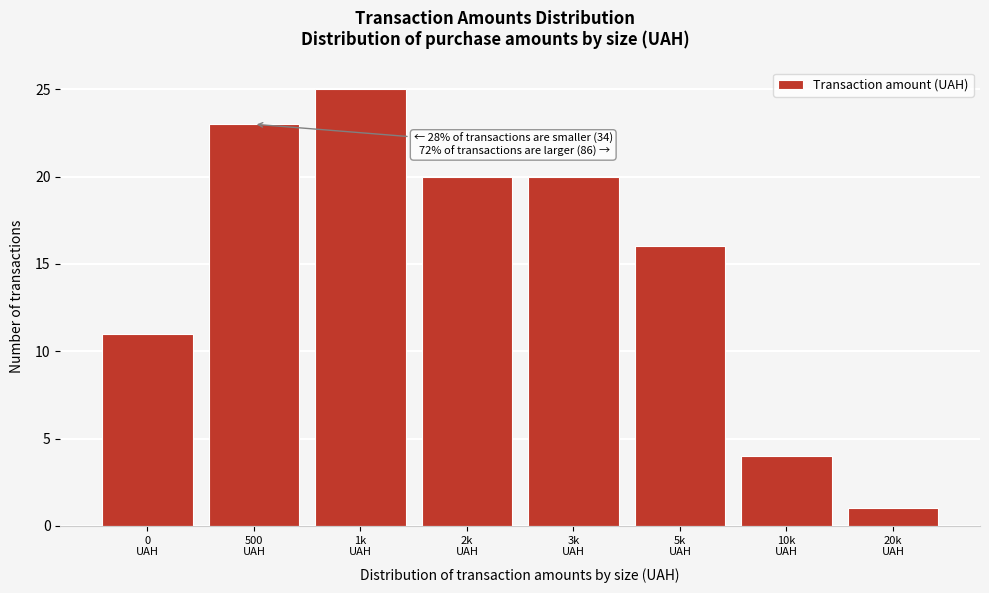

Reading left to right, transcribe all the data shown in this chart.

11	23	25	20	20	16	4	1